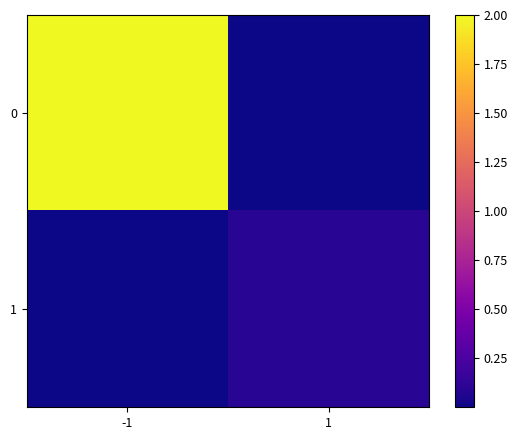

What is the total value across all series at -1?

2.0